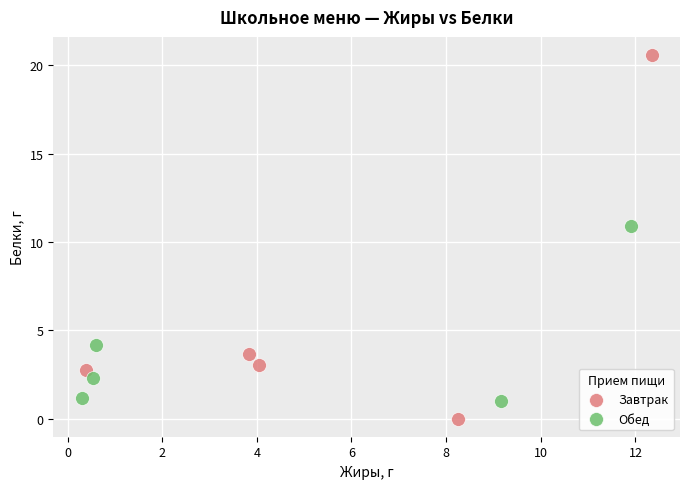

Which series contains the highest Y value?

Завтрак